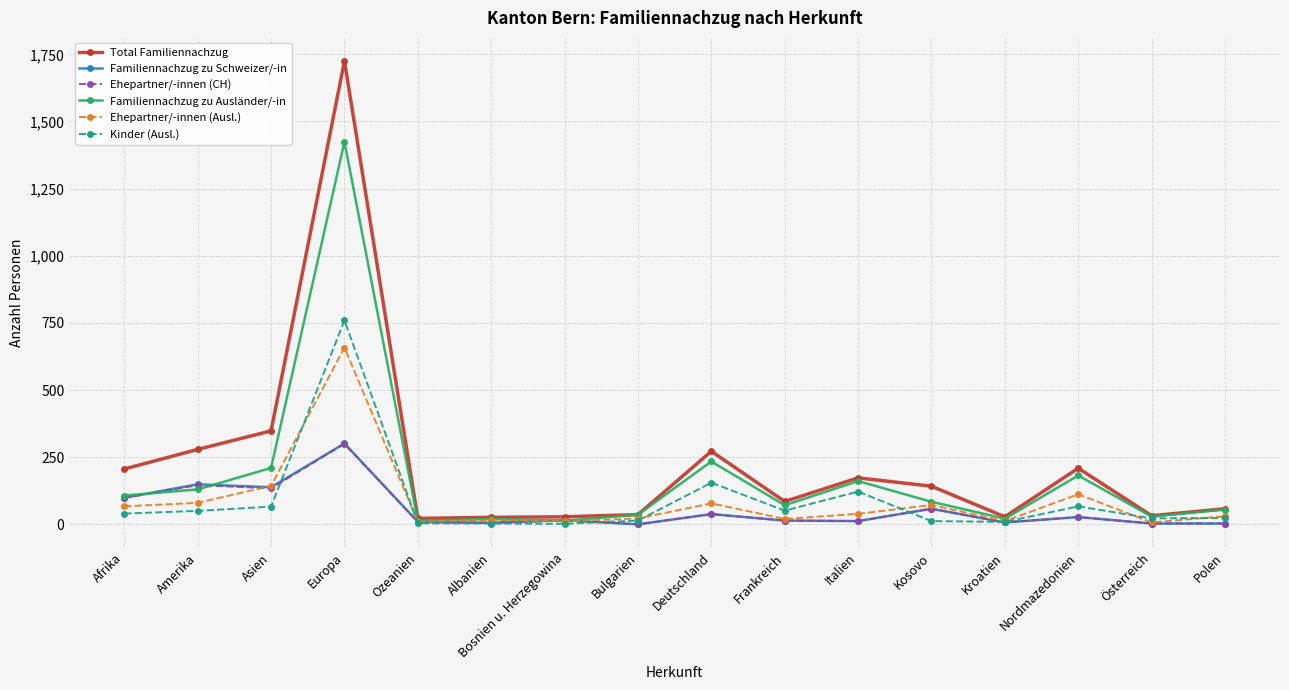

What position from the left is Kroatien?

13